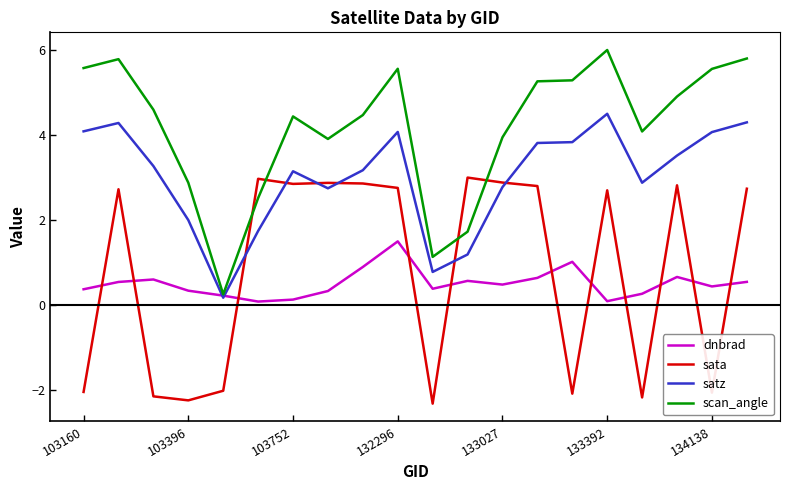

What is the maximum value for dnbrad?

1.5